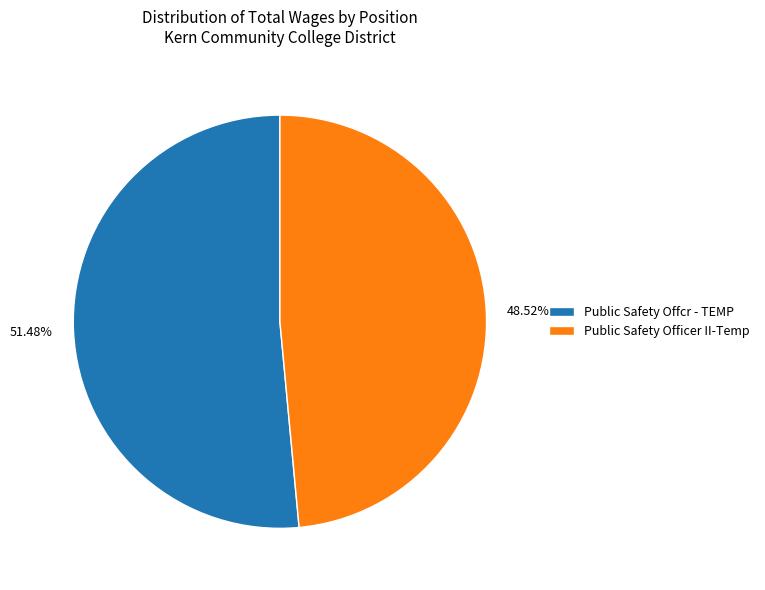

Which category has the smallest portion of the pie?

Public Safety Officer II-Temp